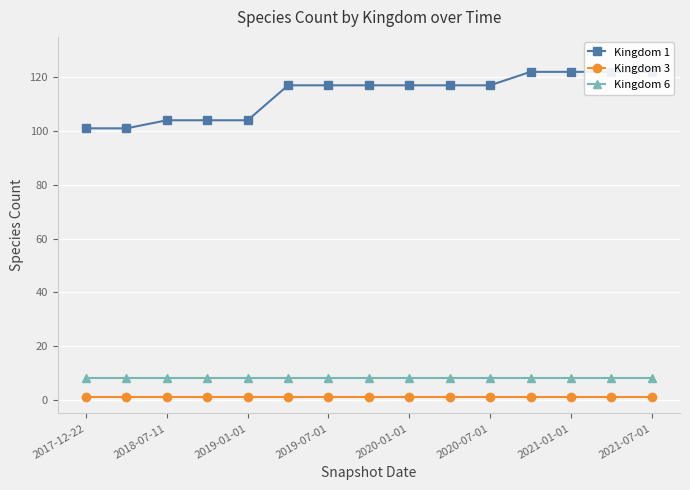

What is the sum of all Kingdom 1 values?

1704